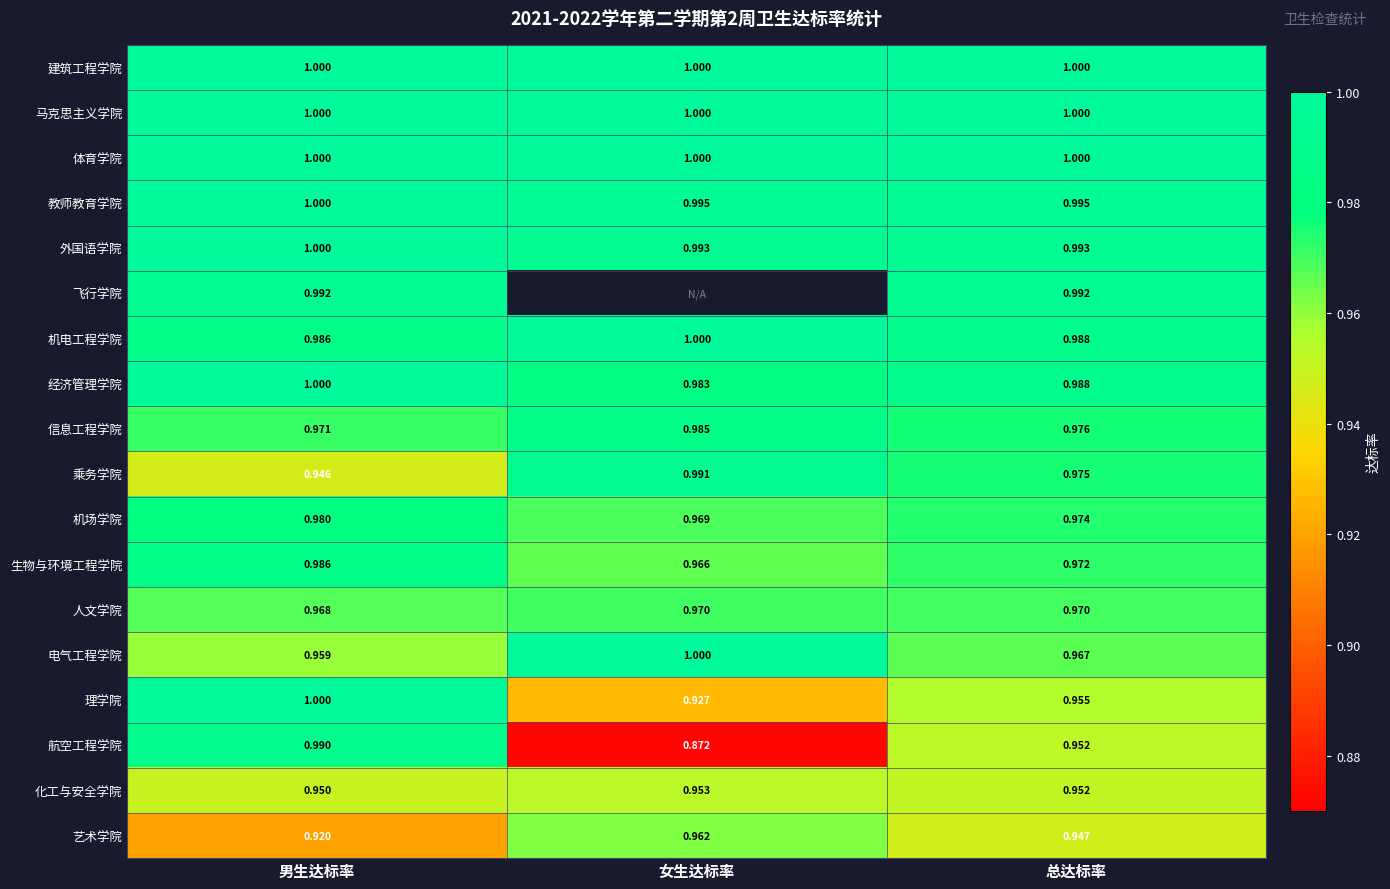

What is the difference between the highest and lowest values at 男生达标率?

0.1